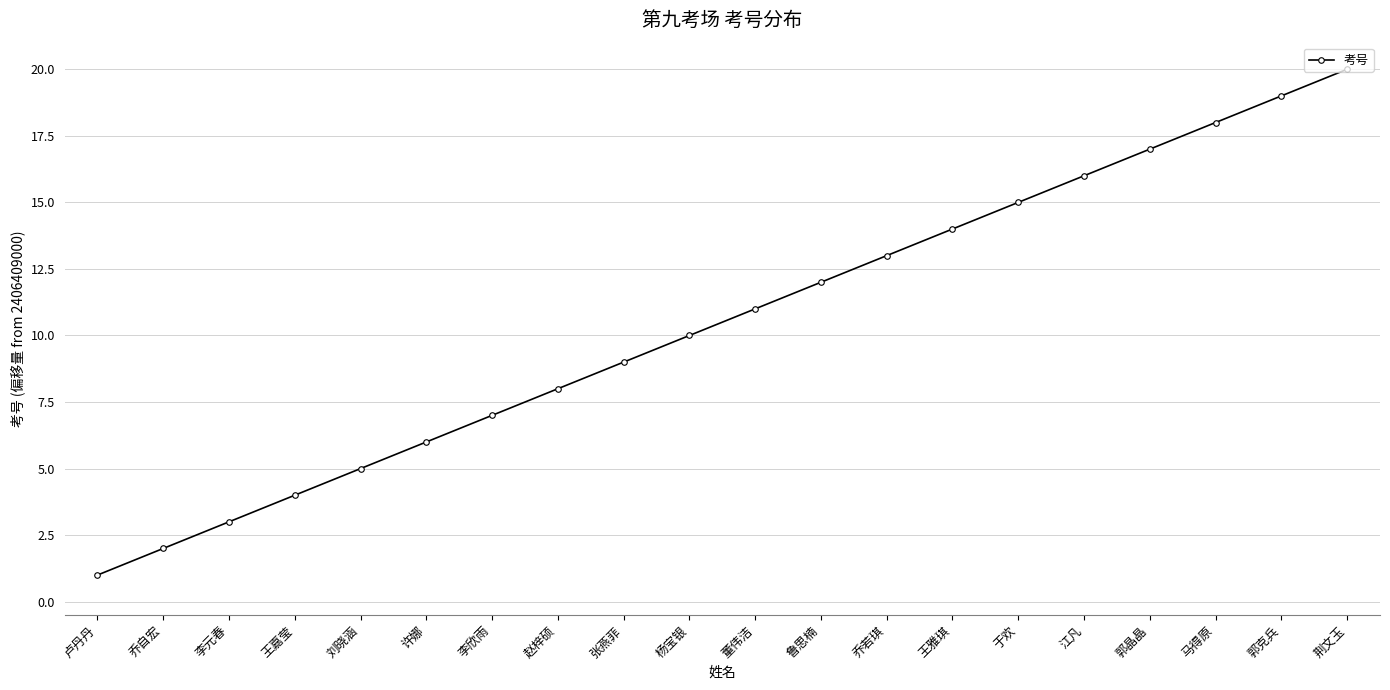

List the labels in order of value, smallest first.

卢丹丹, 乔自宏, 李元春, 王嘉莹, 刘晓涵, 许娜, 李欣雨, 赵梓硕, 张燕菲, 杨宝银, 董伟洁, 鲁思楠, 乔若琪, 王雅琪, 于欢, 江凡, 郭晶晶, 马得原, 郭克兵, 荆文玉